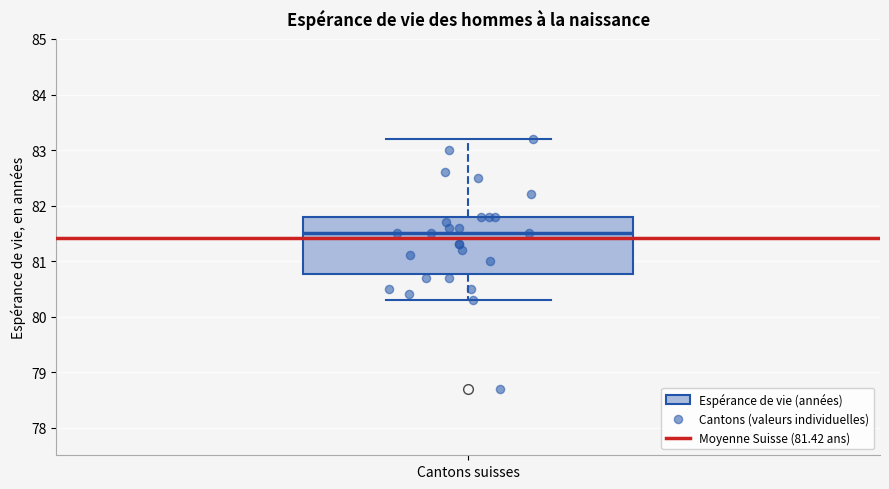

Read this box plot against the y-axis: the position of the median line, the range covered by the box, and the ends of both whiskers. The values are not printed on the chart, so give them approximately, as read against the axis.

median 81.5, box 80.8 to 81.8, whiskers 80.3 to 83.2